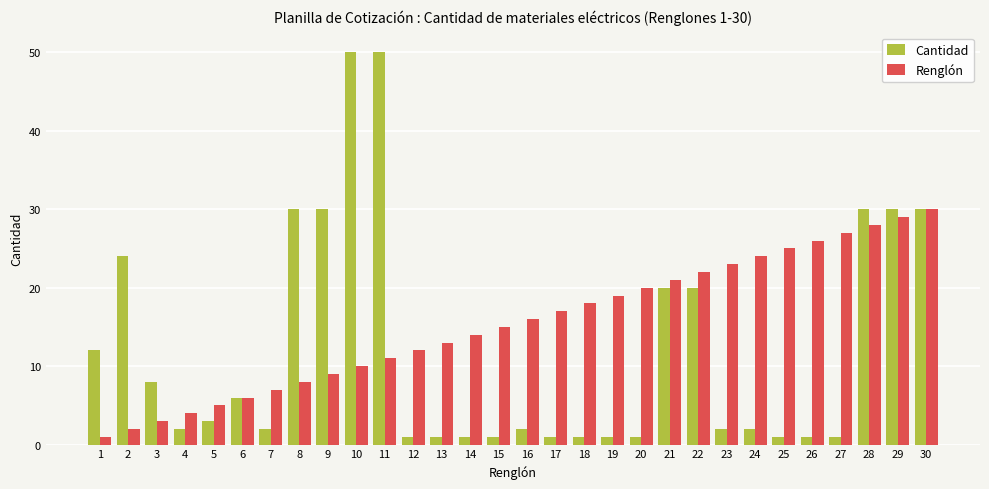

List the series in order of their overall mean, lowest first.

Cantidad, Renglón